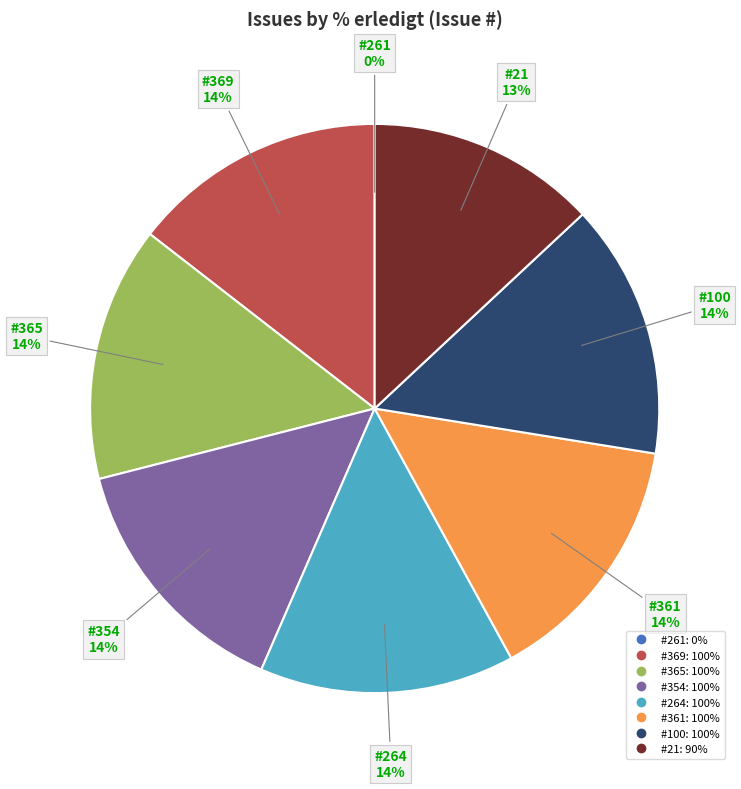

Does any single category account for the majority?

No